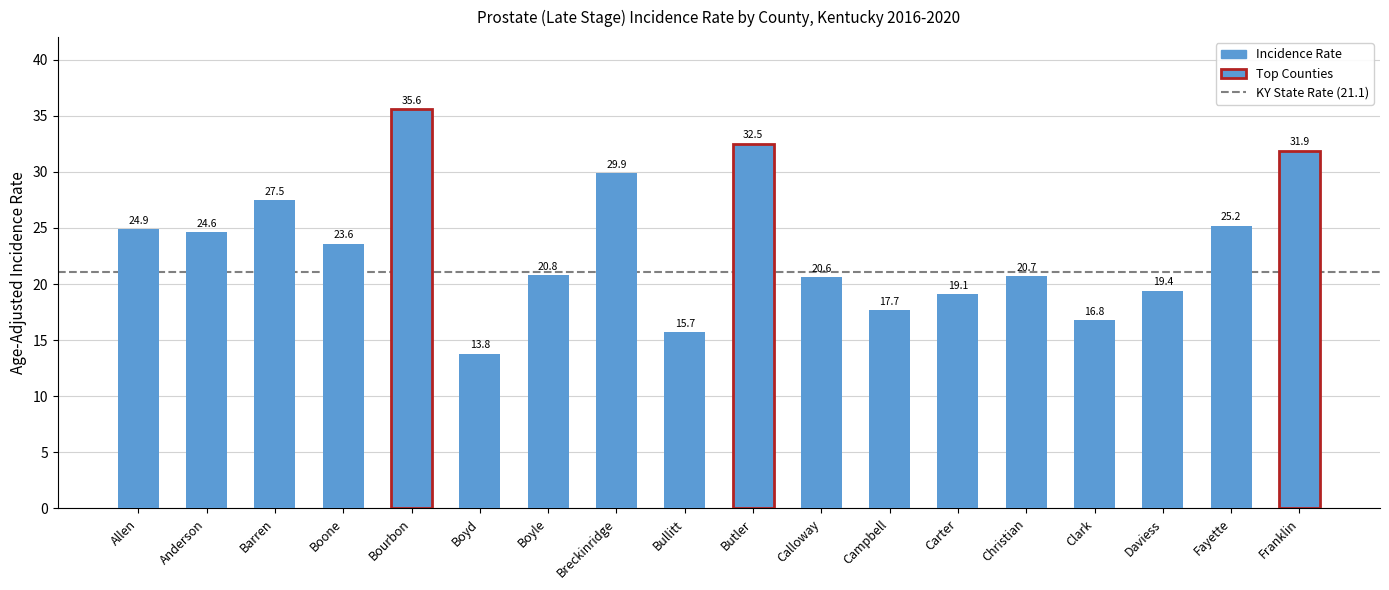

What is the ratio of the value at Calloway to the value at Franklin?

0.6